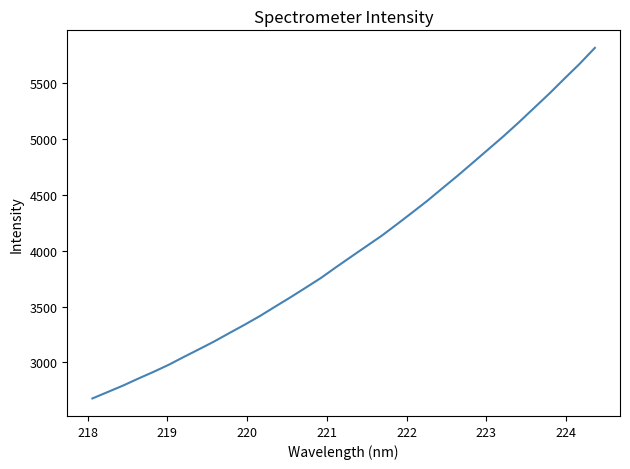

What is the difference between the maximum and minimum values?

3136.7